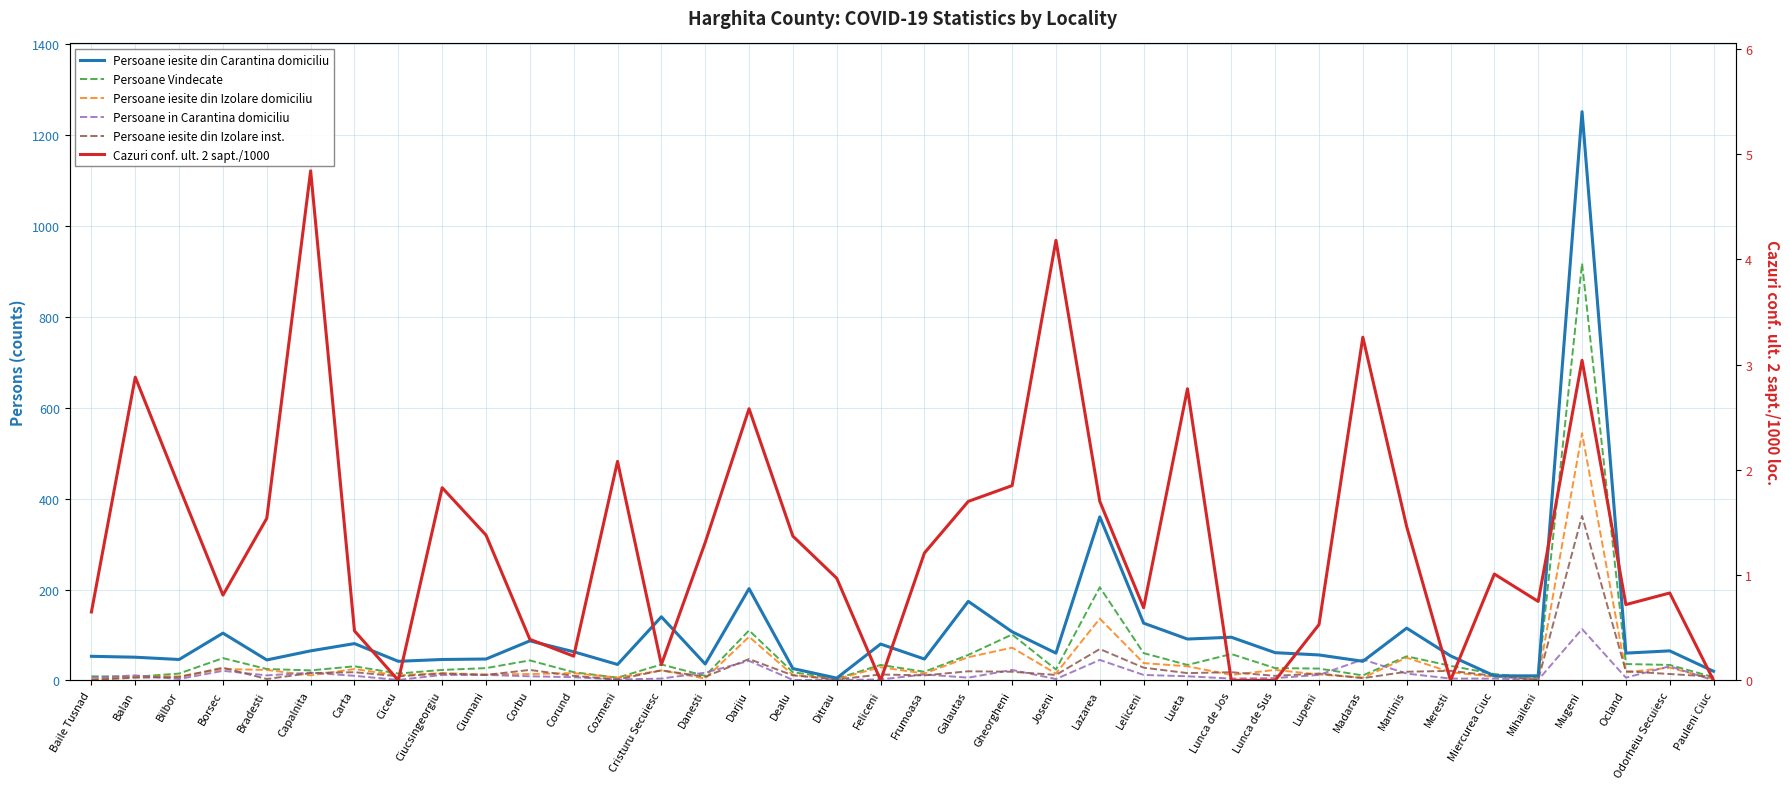

What is the average value of the Cazuri conf. ult. 2 sapt./1000 series?

1.3